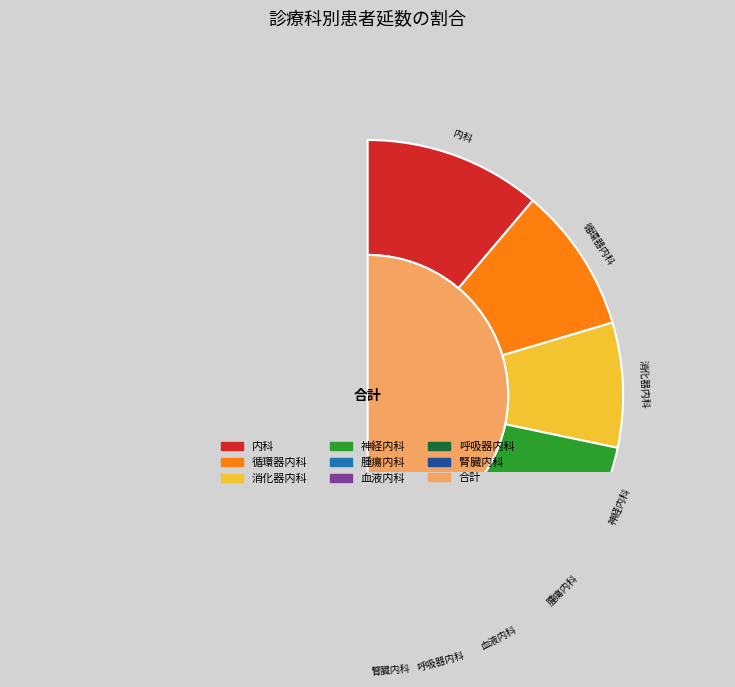

Do 腎臓内科 and 消化器内科 together represent more than half of the pie?

No